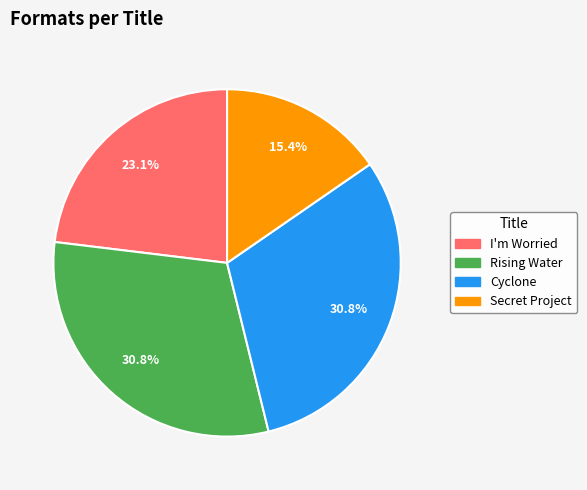

To the nearest percent, what is the average slice percentage?

25%